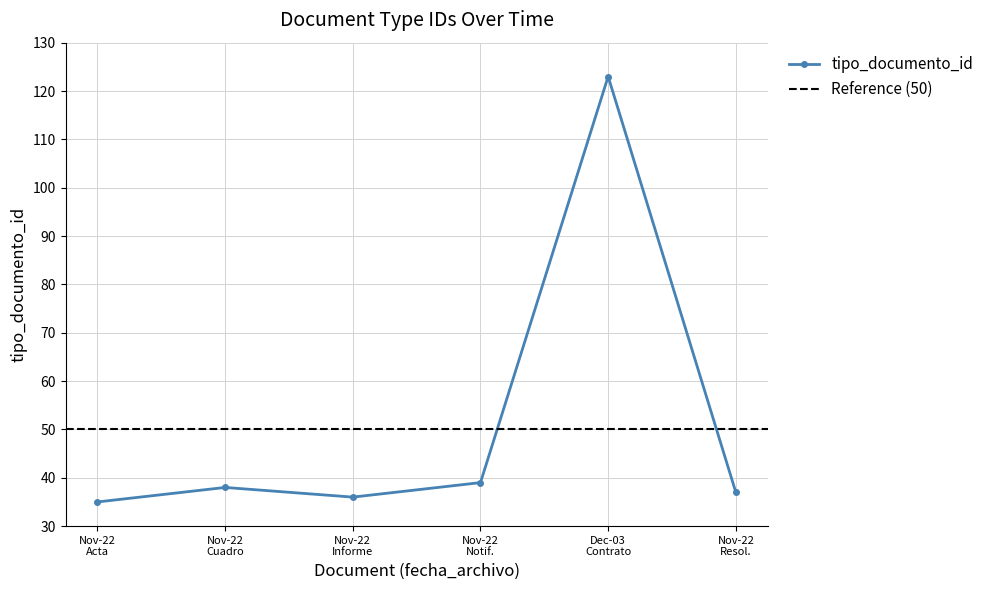

True or false: tipo_documento_id has more than 0 points higher than both neighbors.

True